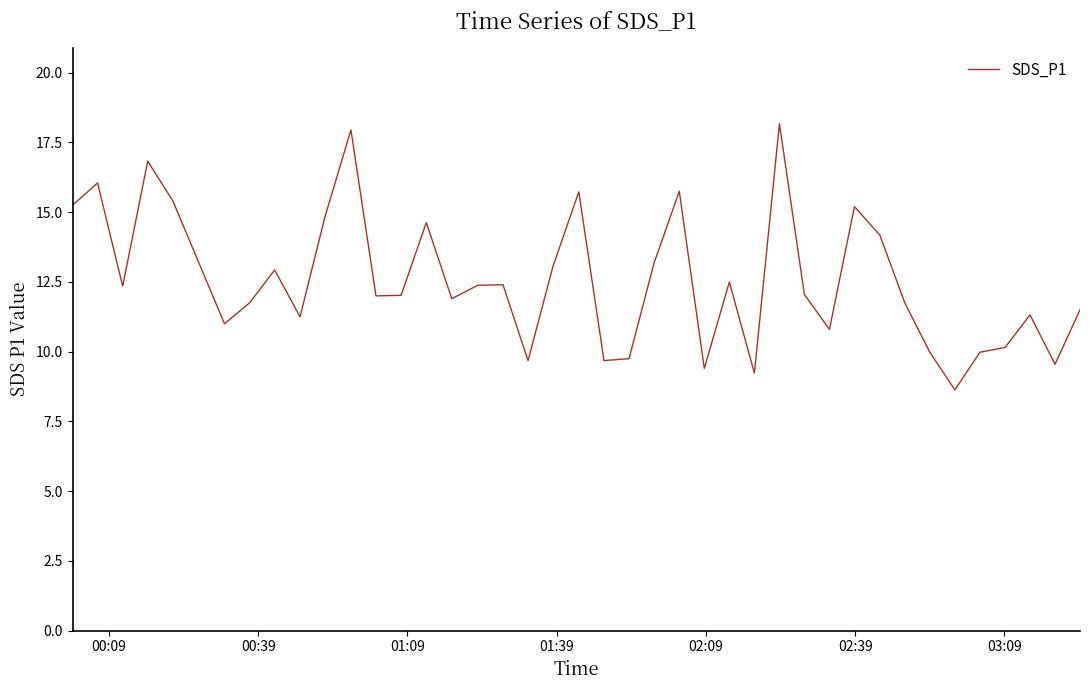

What is the maximum value shown in the chart?

18.2